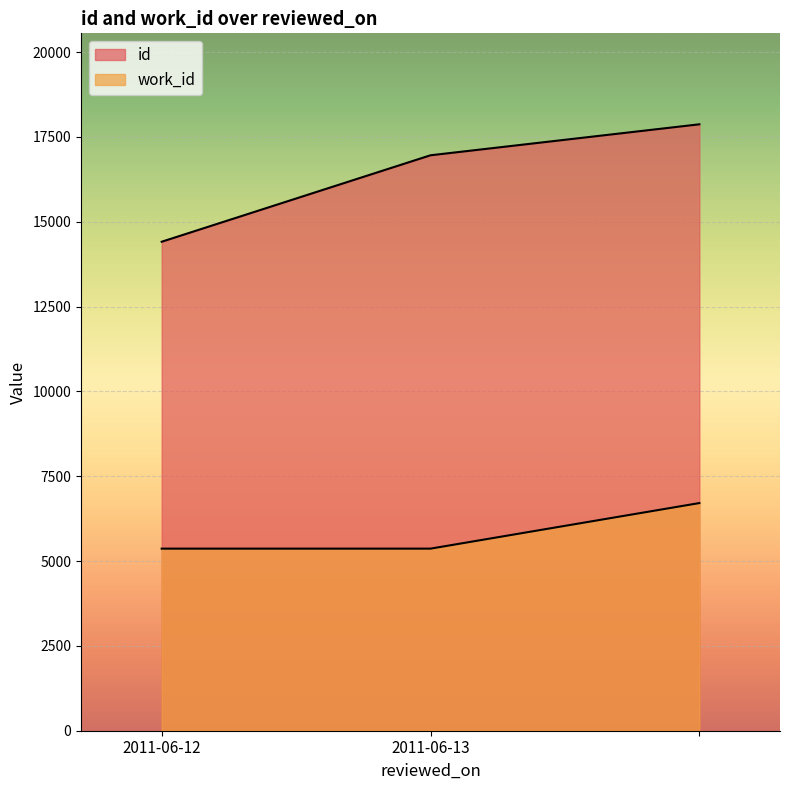

How many values in the id series are below 16958?

1